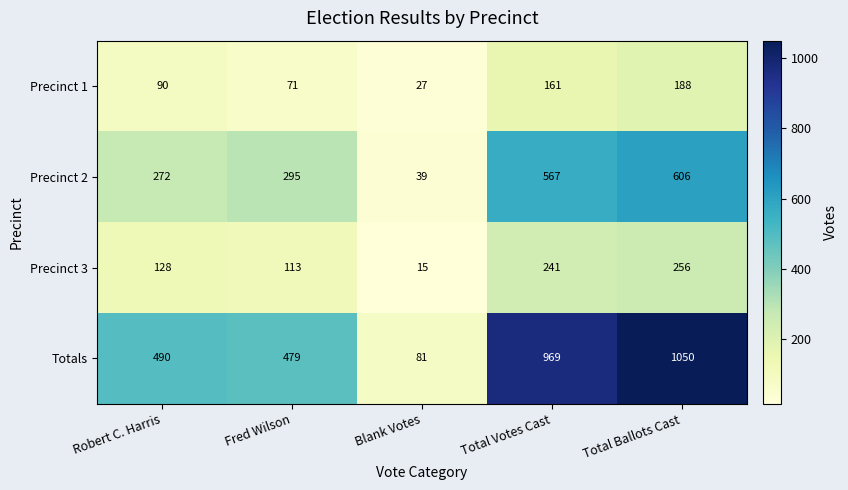

Reading left to right, extract all data points from this chart.

Precinct 1: 90	71	27	161	188
Precinct 2: 272	295	39	567	606
Precinct 3: 128	113	15	241	256
Totals: 490	479	81	969	1050